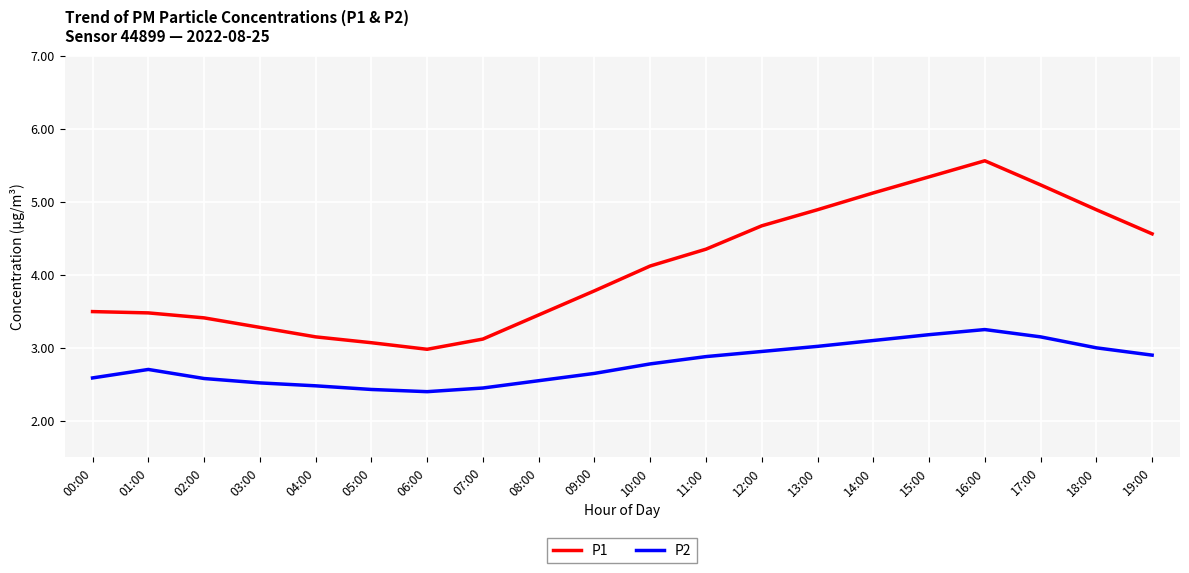

Which category has the highest value in the P1 series?

16:00